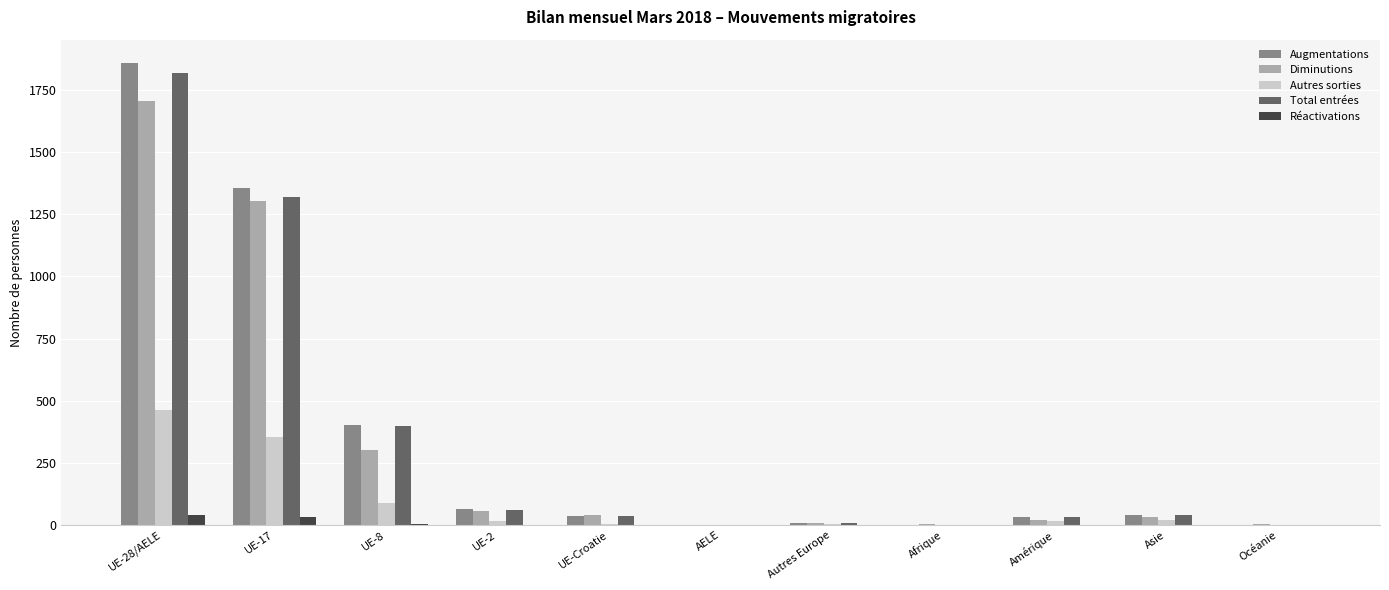

True or false: Réactivations has a value of 0 at Afrique.

True